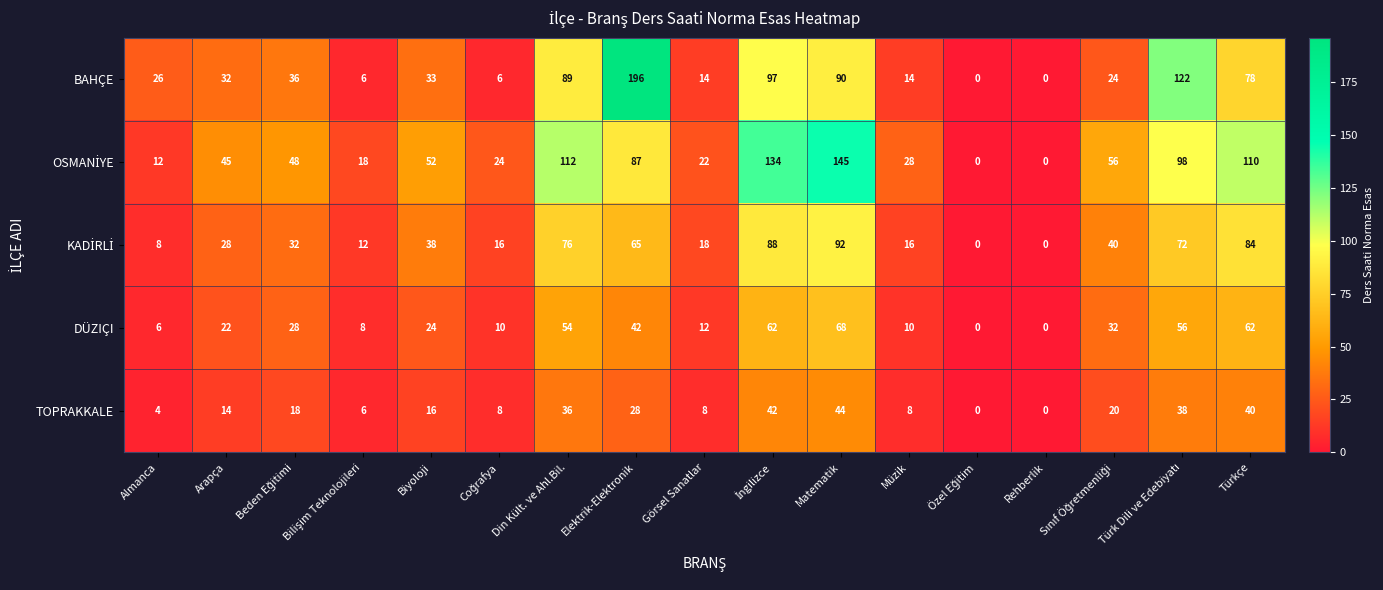

Which category has the highest value in the TOPRAKKALE series?

Matematik